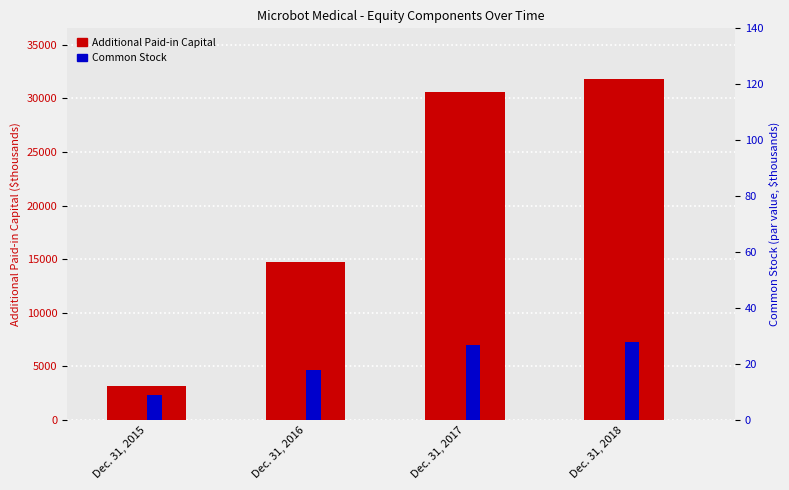

List the labels in order of Common Stock value, largest first.

Dec. 31, 2018, Dec. 31, 2017, Dec. 31, 2016, Dec. 31, 2015